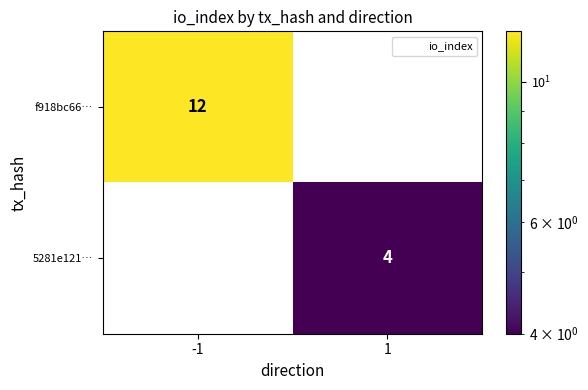

What is the difference between the maximum and minimum values in the 5281e121… series?

4